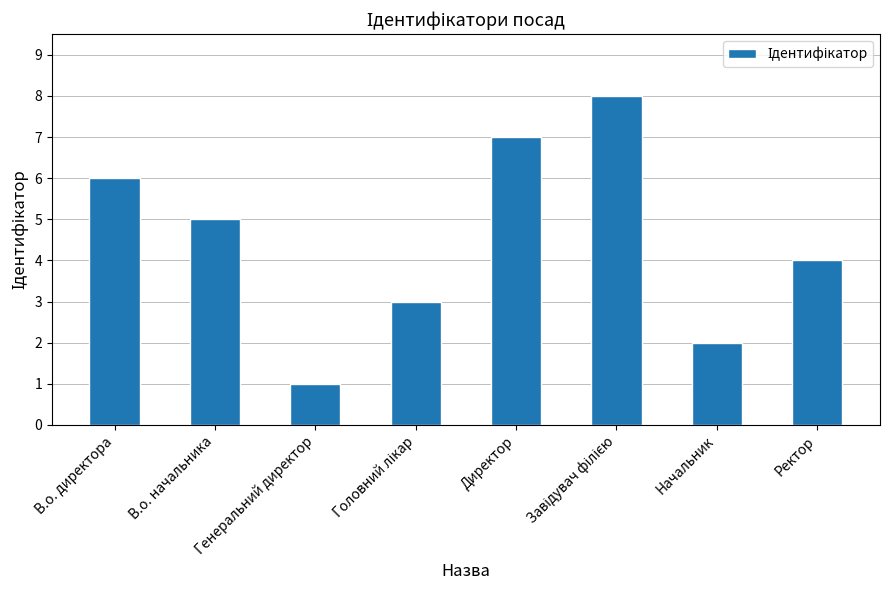

What is the ratio of the value at Директор to the value at В.о. начальника?

1.4